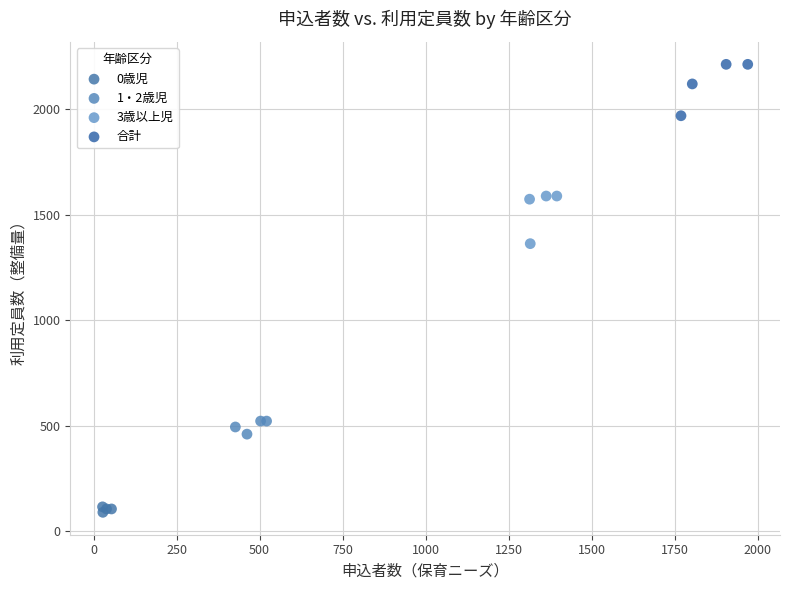

What are all the series names shown in the legend?

0歳児, 1・2歳児, 3歳以上児, 合計